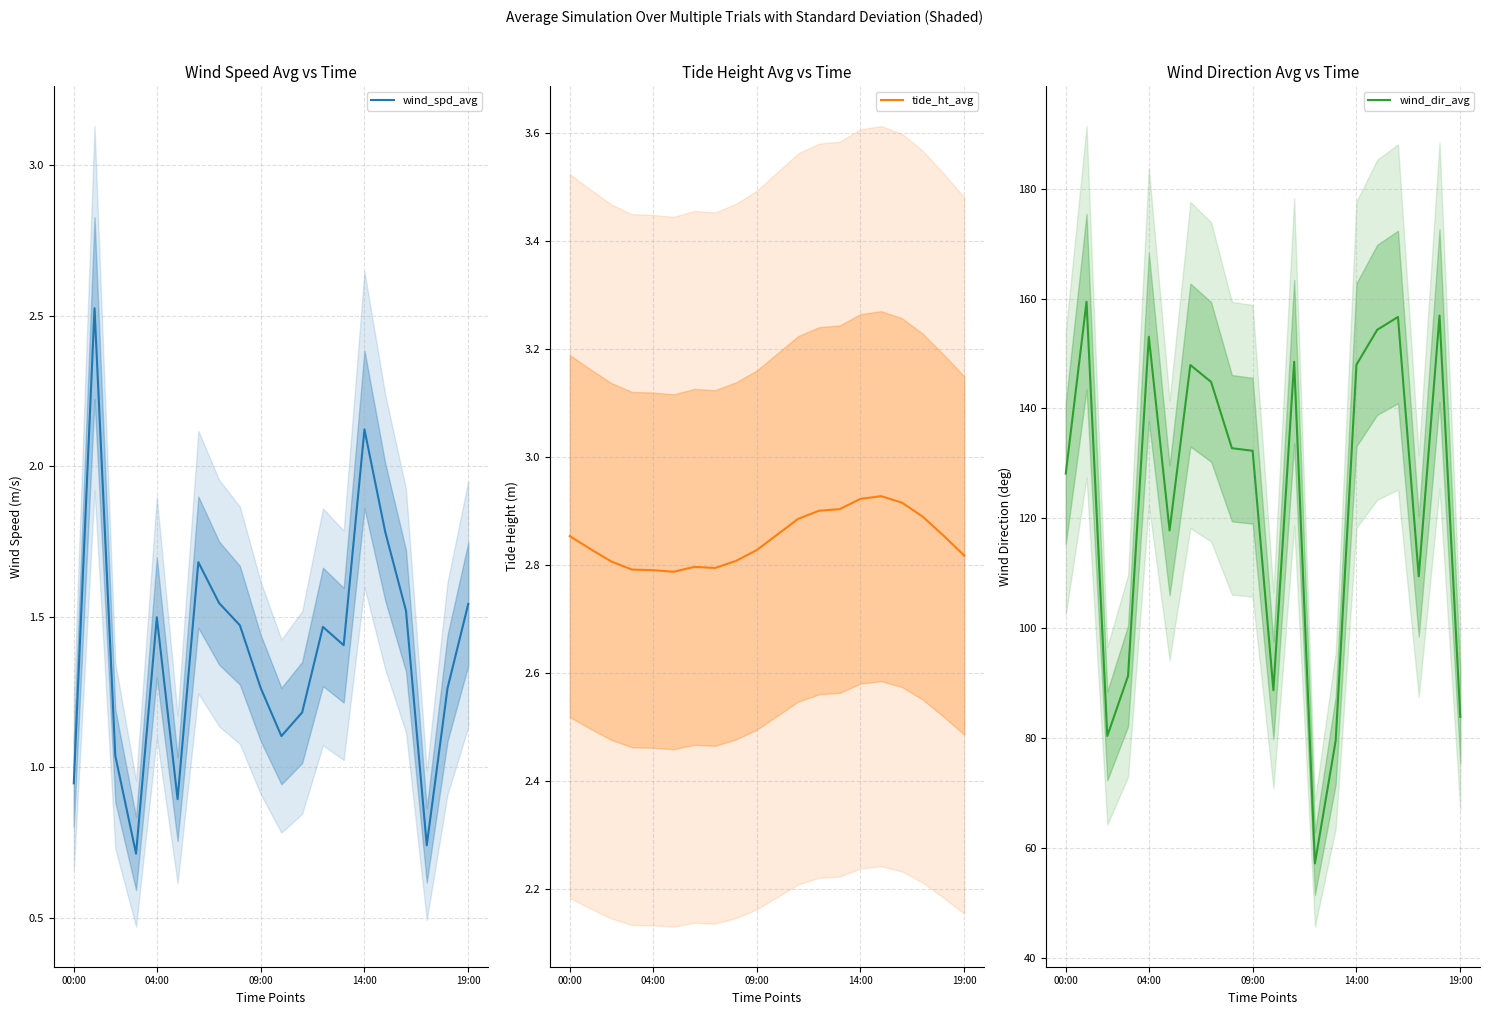

At which label does tide_ht_avg reach its minimum?

5